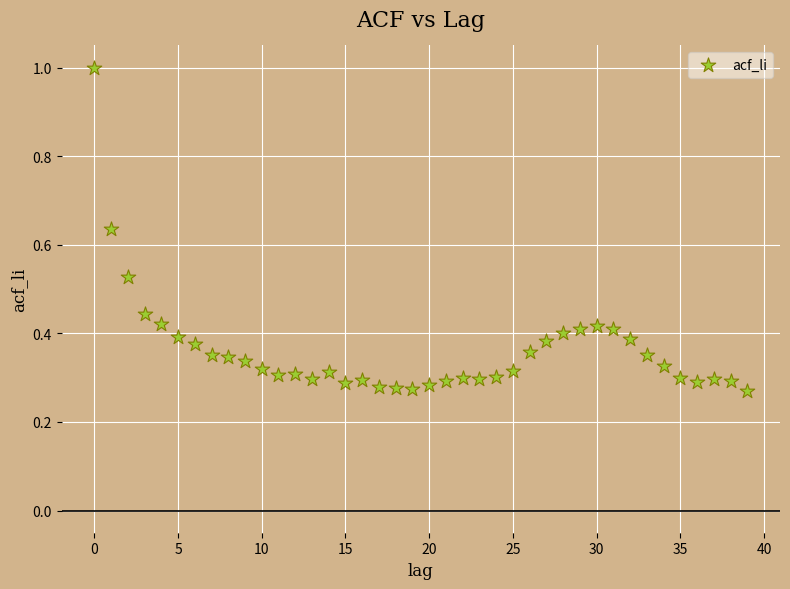

What is the range of Y values (max minus min)?

0.7